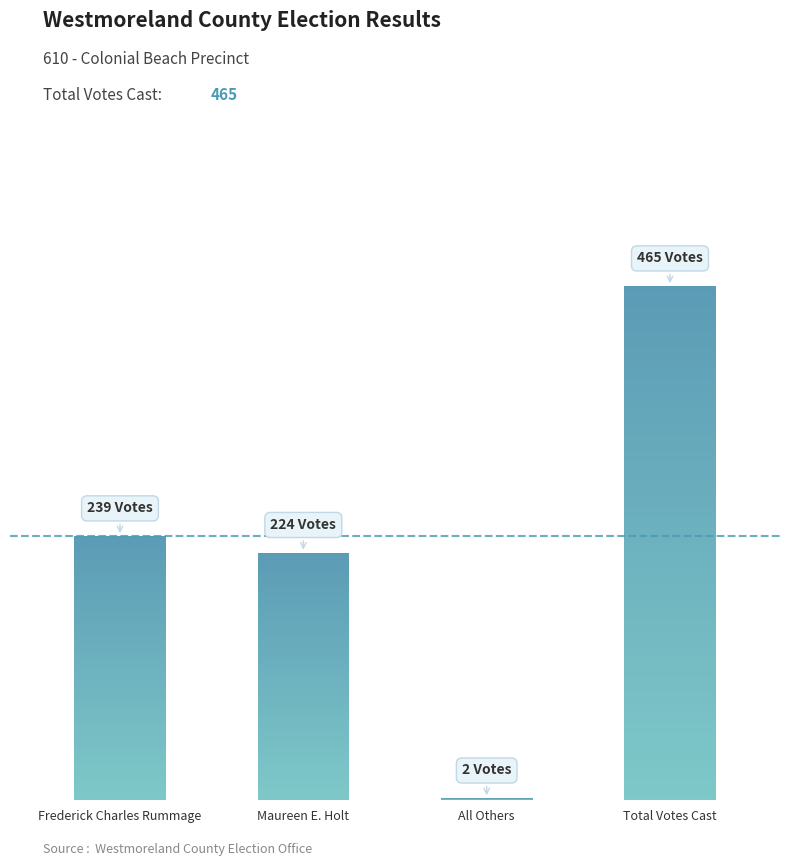

Where does the data first go above 239?

Total Votes Cast